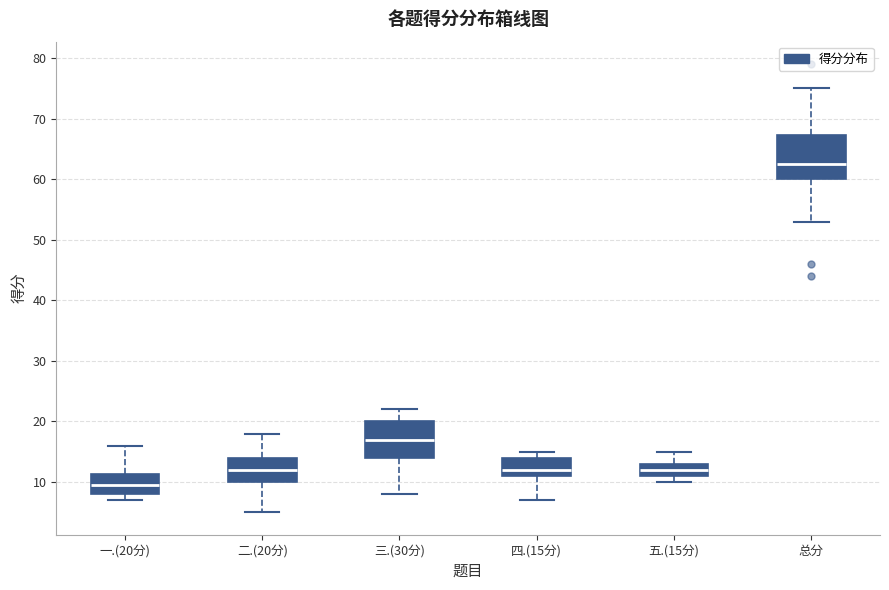

Comparing the boxes themselves (not the whiskers), which one is the tallest?

总分